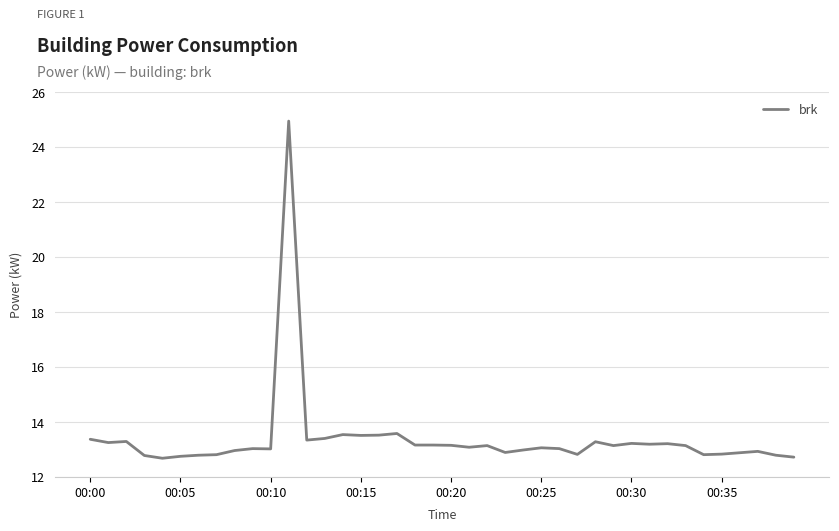

What is the difference between the maximum and minimum values?

12.3